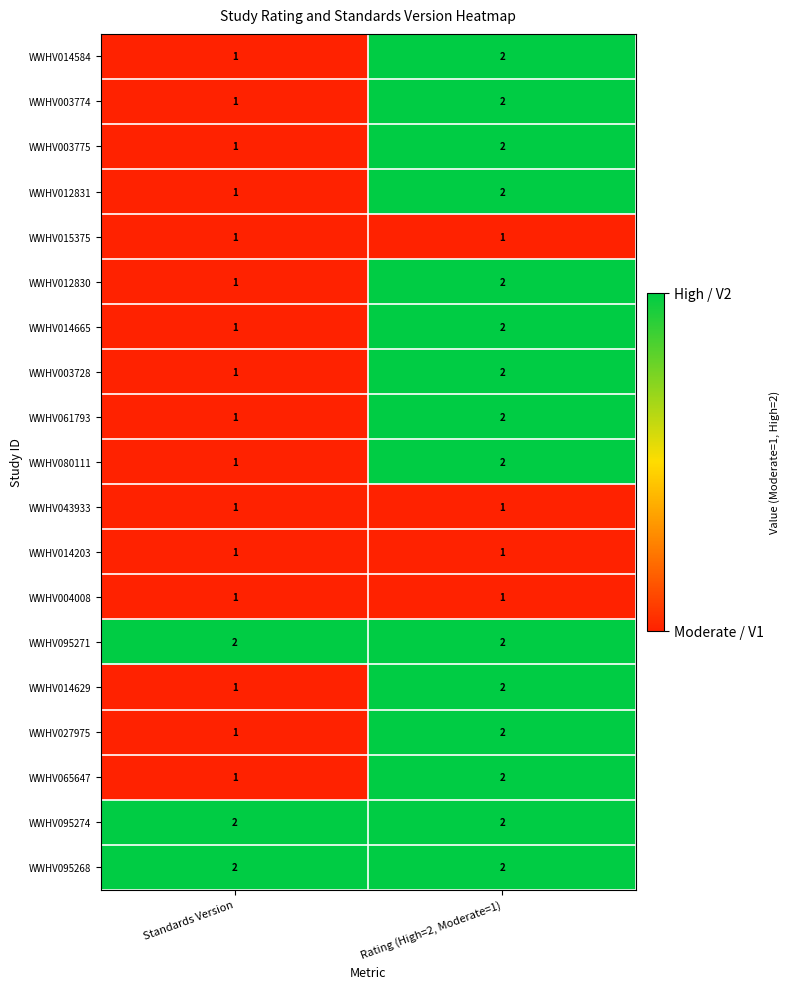

Where is WWHV080111 nearest to the value 1?

Standards Version